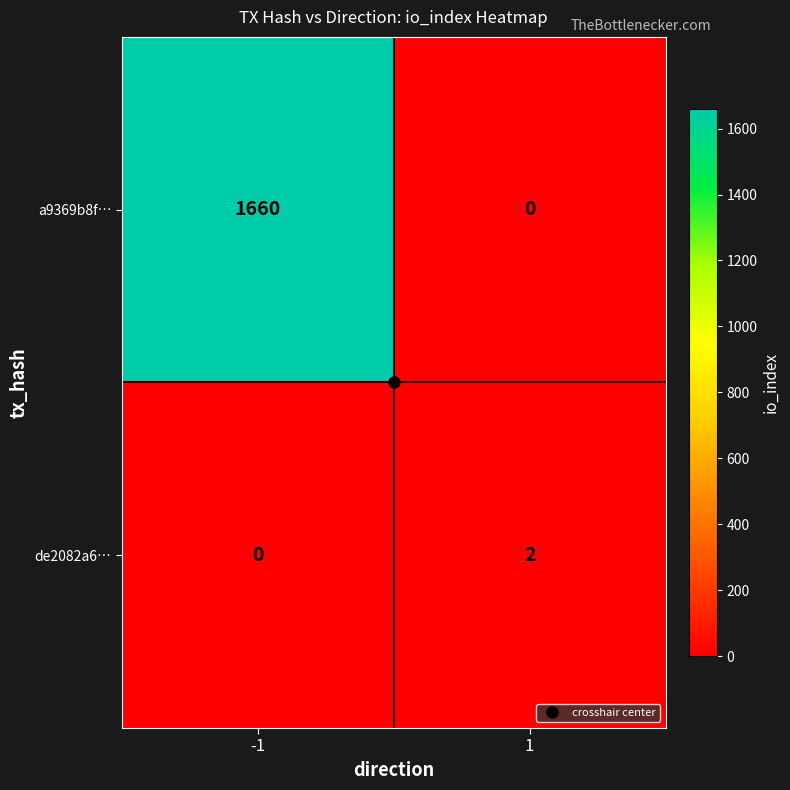

What is the greatest value displayed?

1660